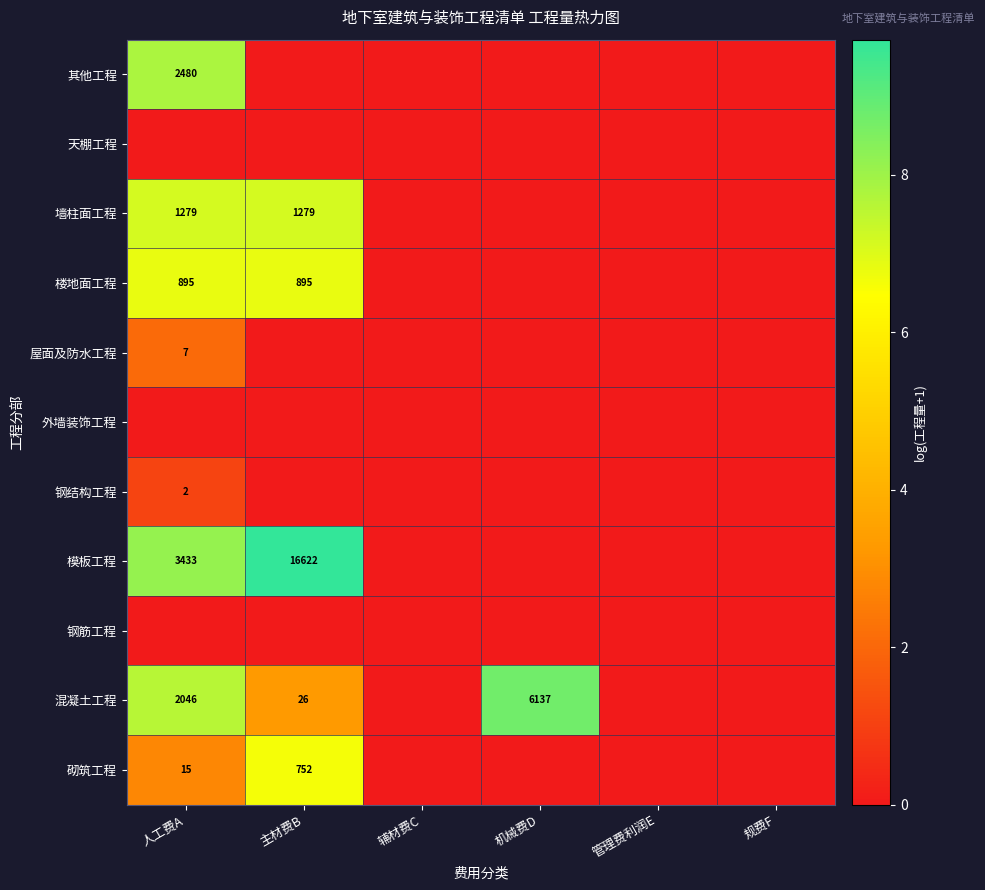

The 墙柱面工程 series shows 1279 at 主材费B. True or false?

True